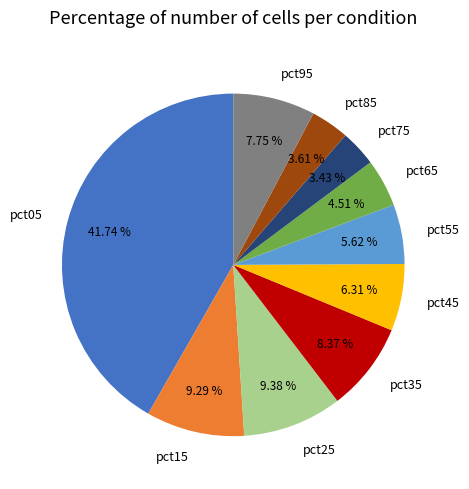

Is pct25 the majority of the pie?

No